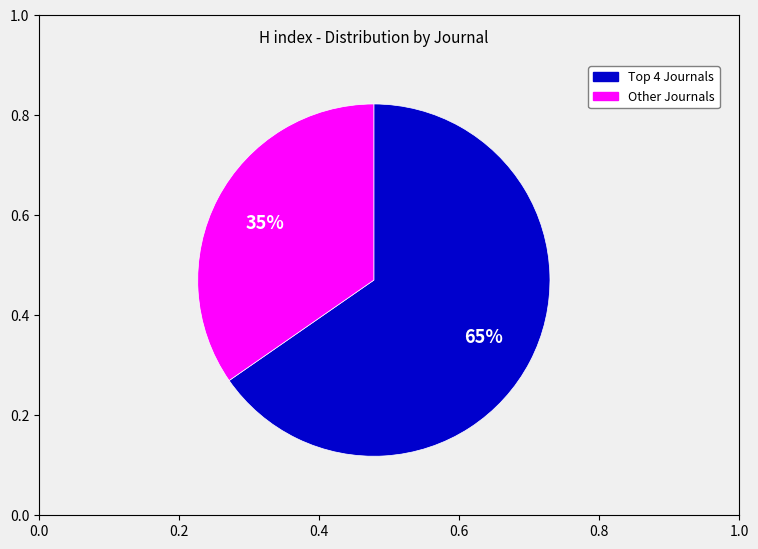

Is there a majority slice in this chart?

Yes